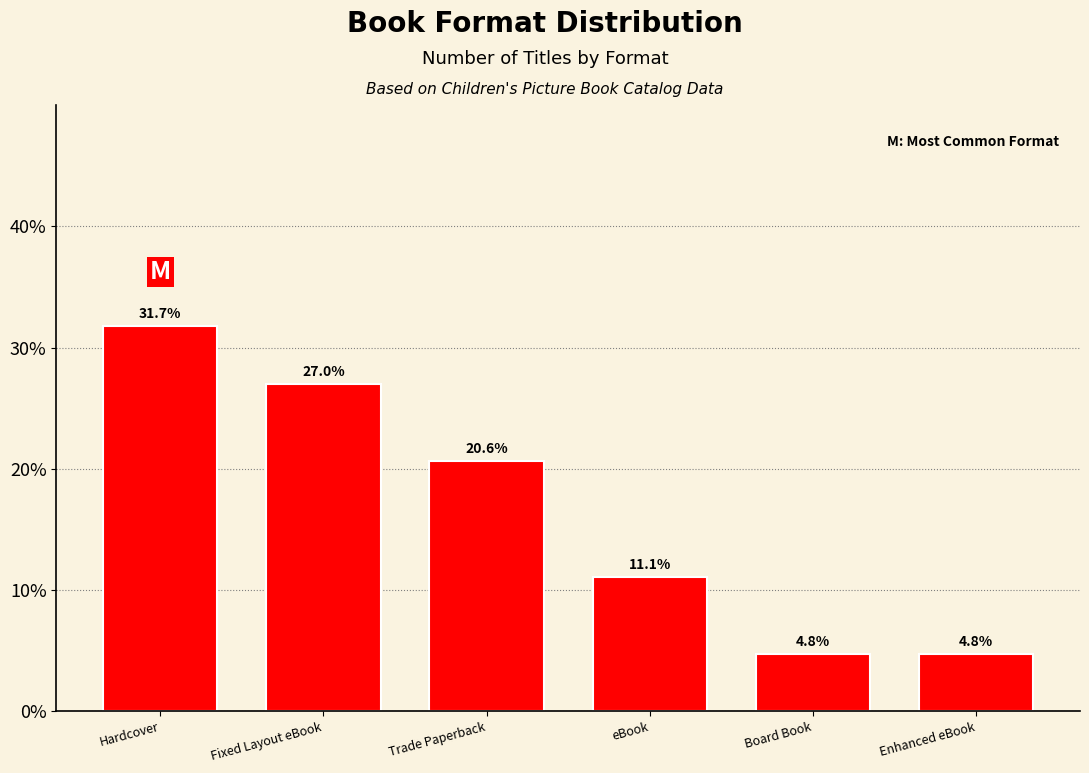

What is the sum of the values at Board Book and Hardcover?

36.5